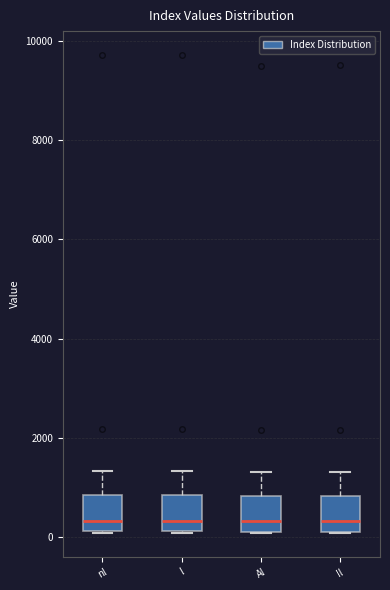

Where does the median line of the box for nl sit on the y-axis? The values are not printed on the chart, so give them approximately, as read against the axis.

400